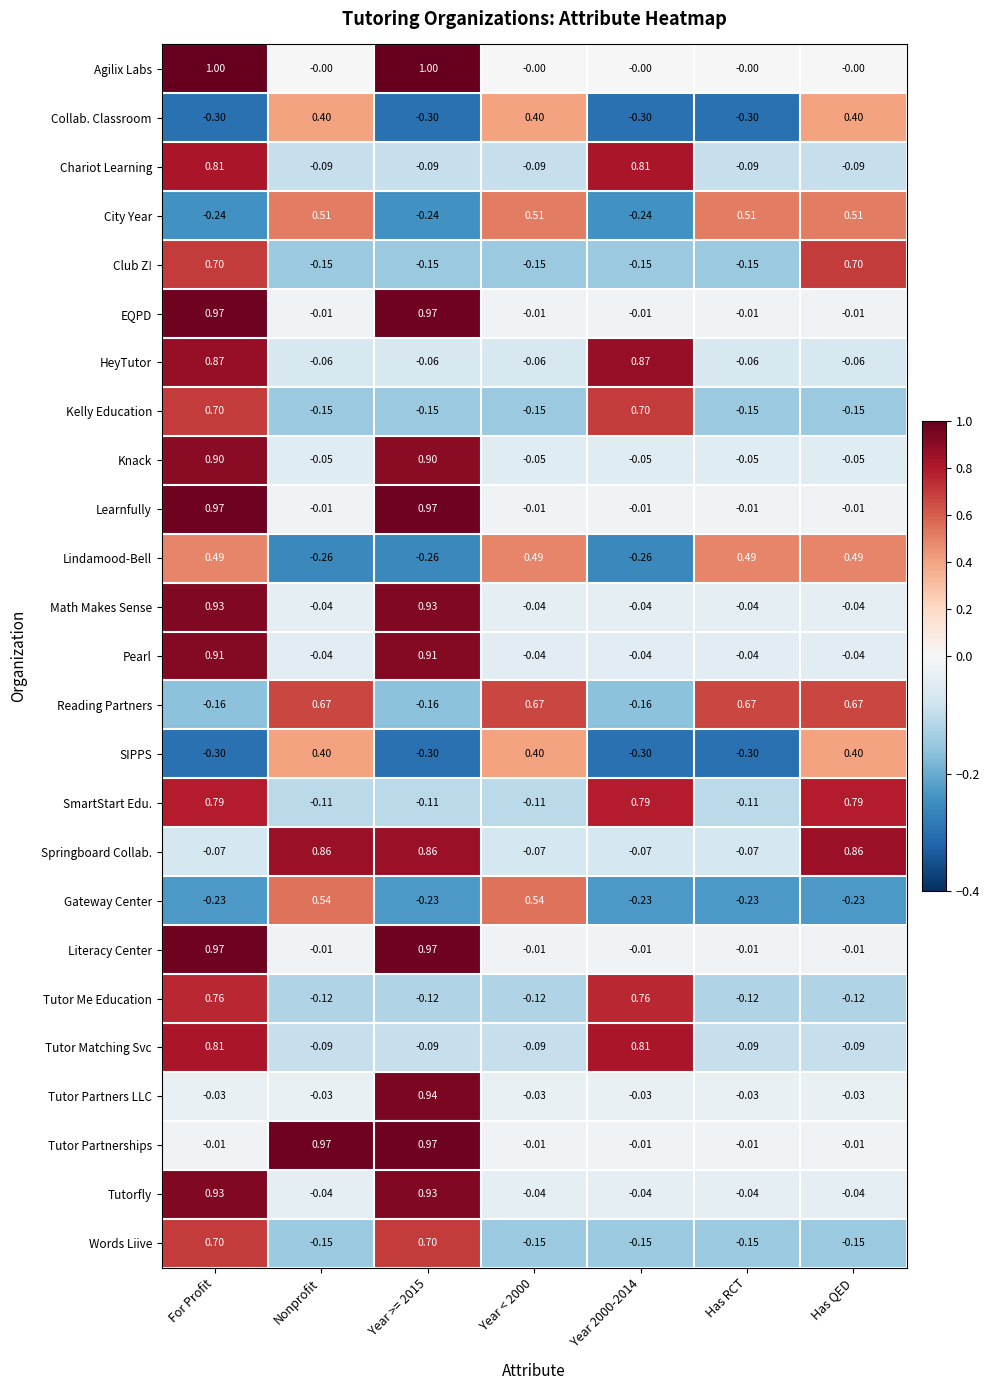

What is the minimum value shown in the chart?

-0.3